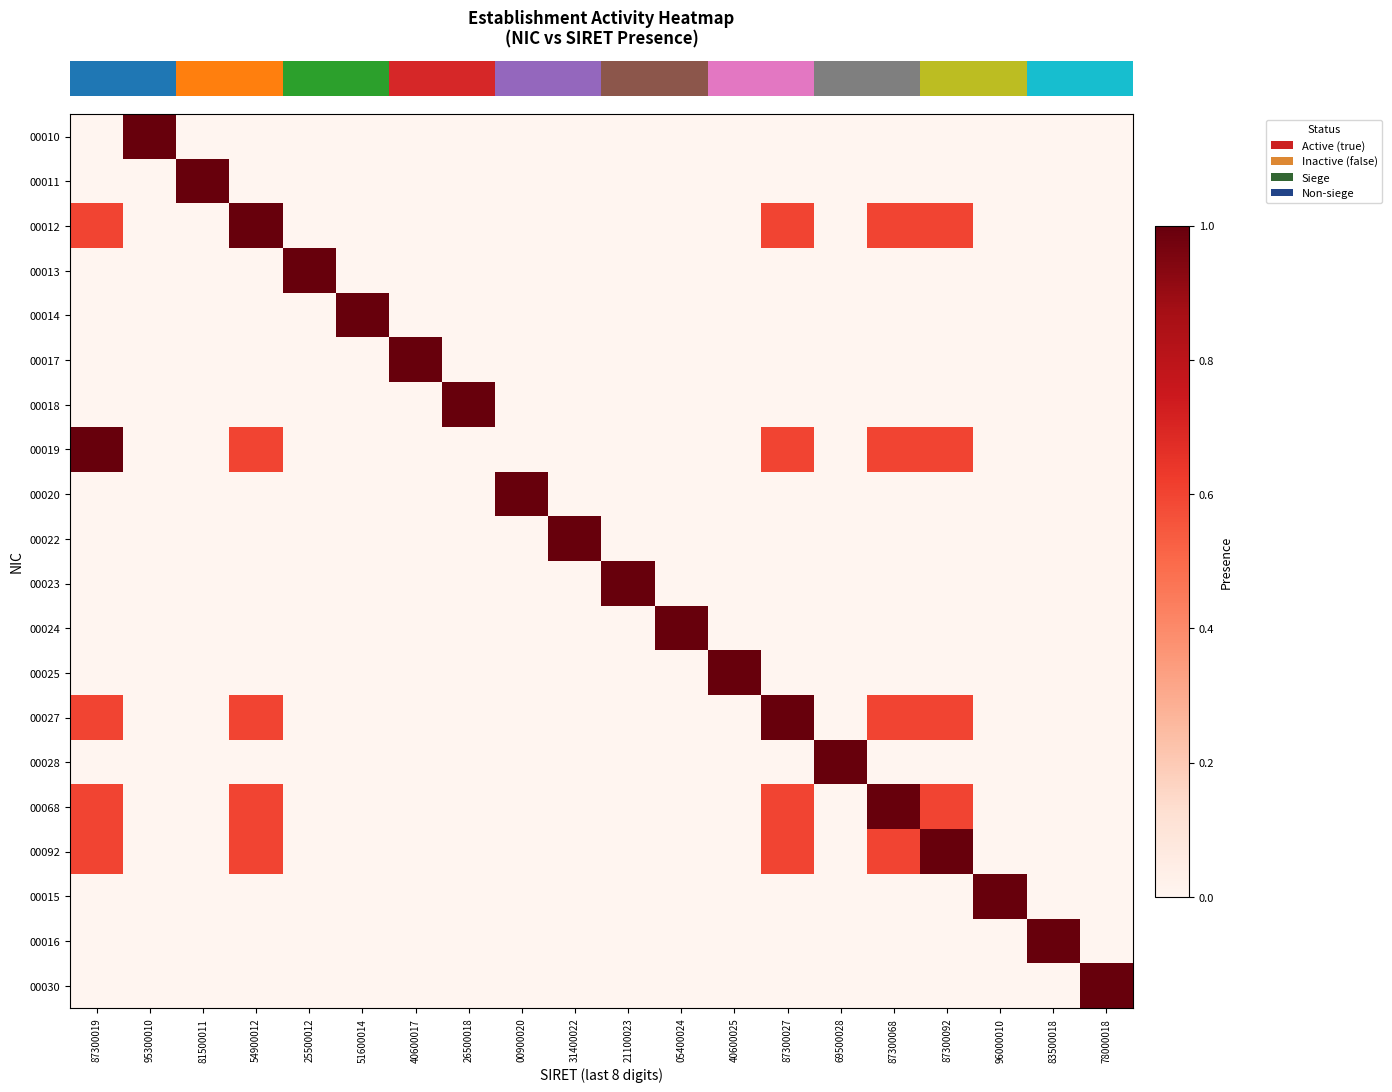

Count the number of categories in the chart.

20